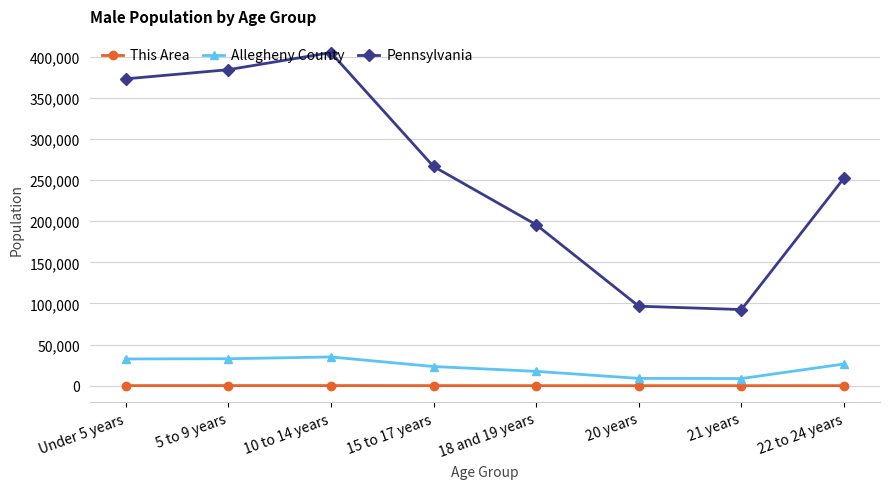

Is the value of This Area at Under 5 years greater than the value of Pennsylvania at Under 5 years?

No